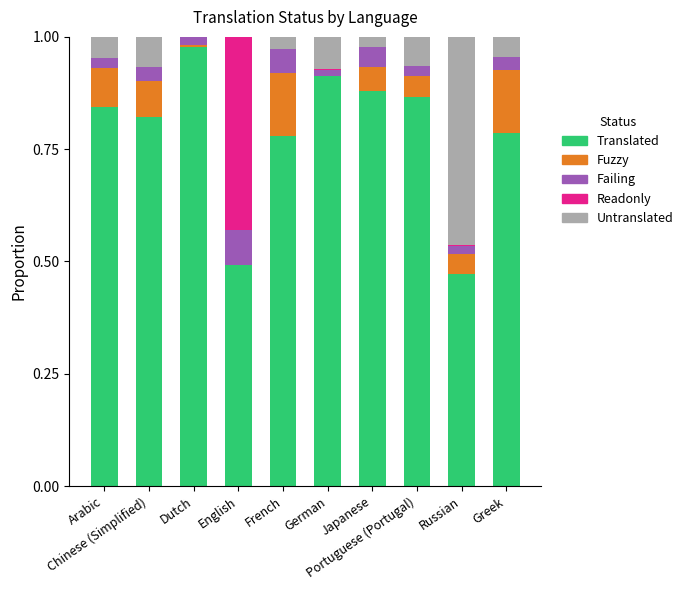

What are all the series names shown in the legend?

Translated, Fuzzy, Failing, Readonly, Untranslated